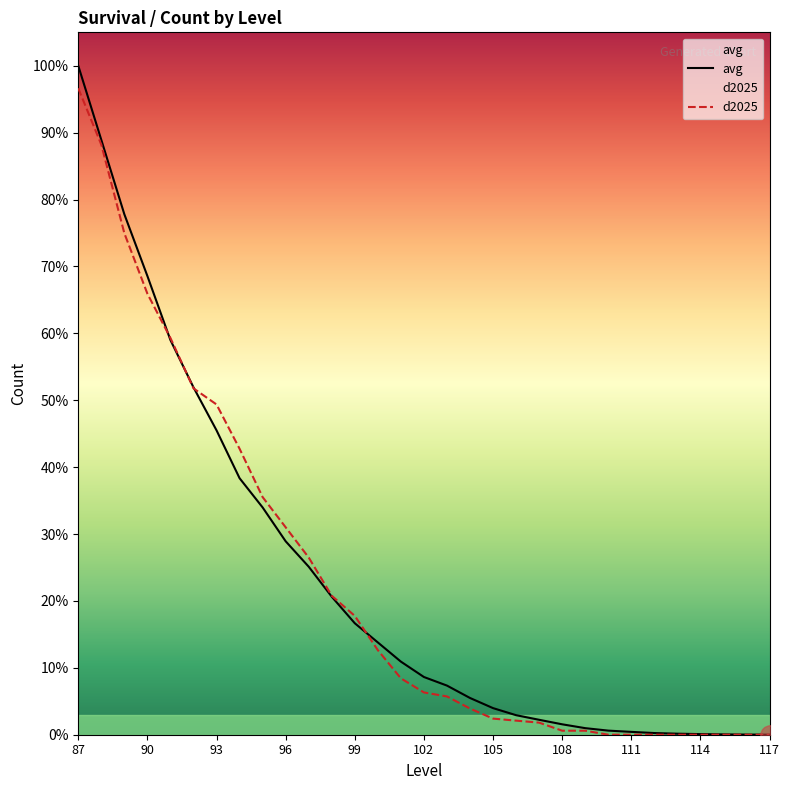

Which series changed the most between 87 and 105?

avg